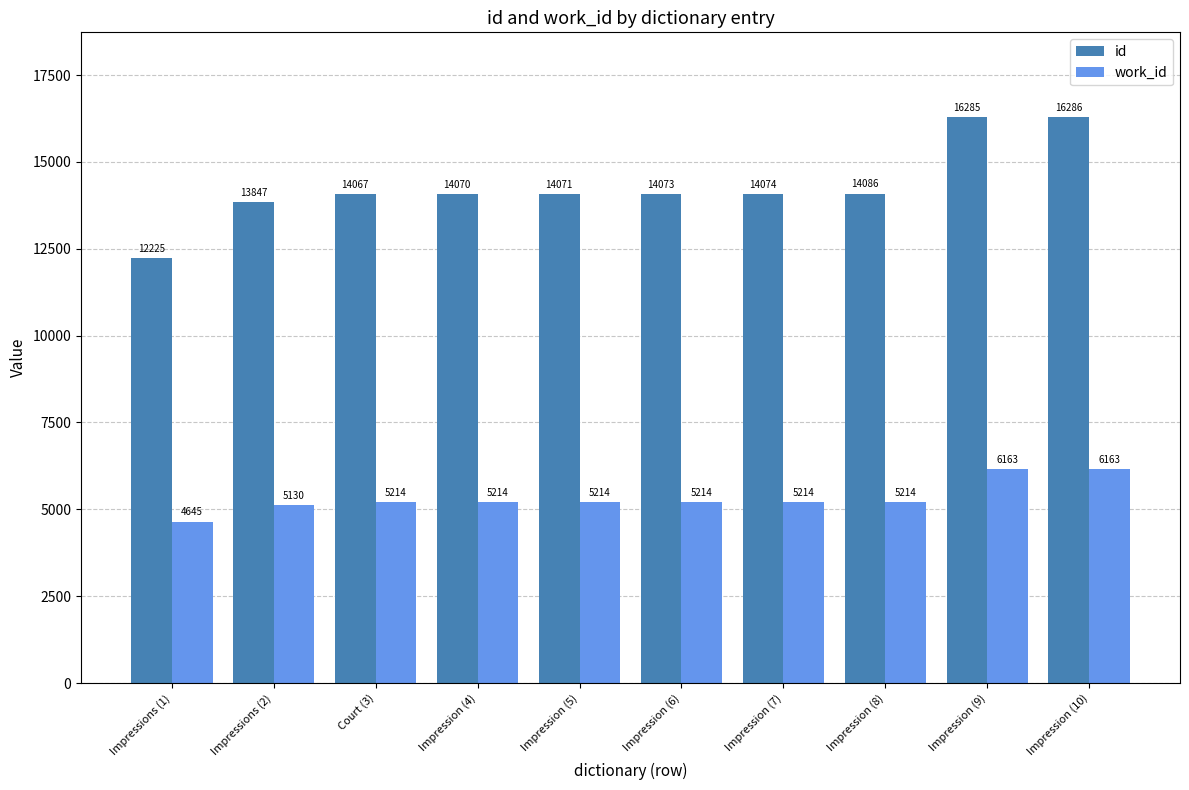

At which category is the sum across all series the highest?

Impression (10)